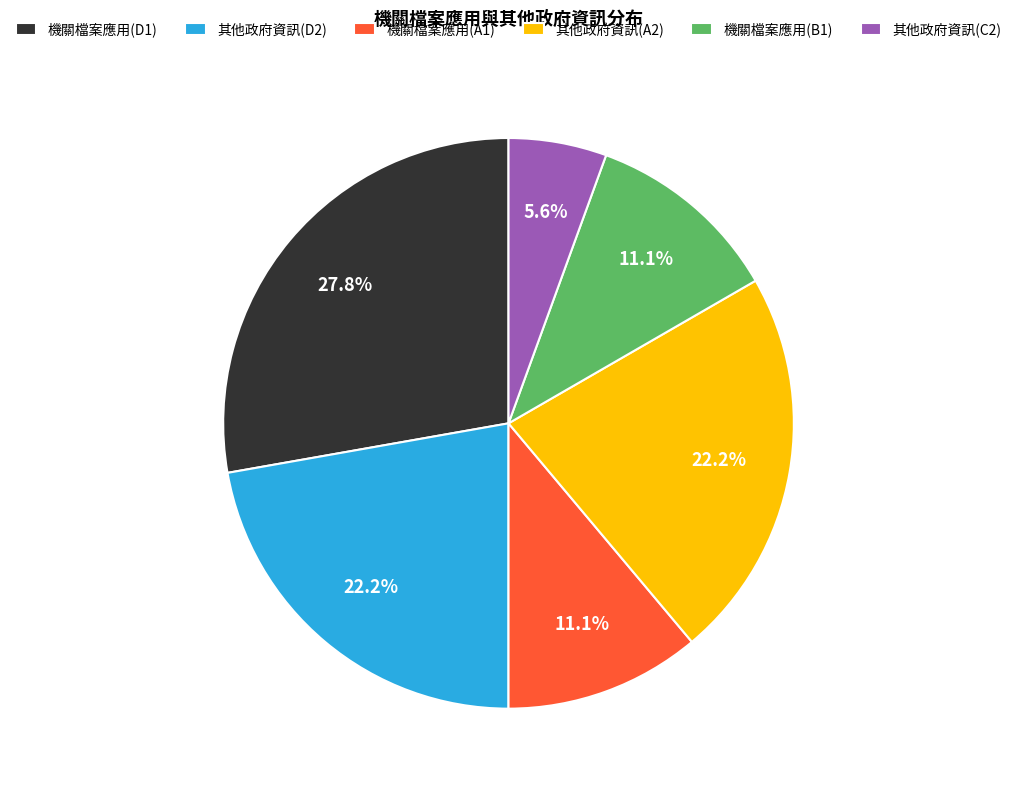

Which has a higher value, 機關檔案應用(B1) or 機關檔案應用(D1)?

機關檔案應用(D1)